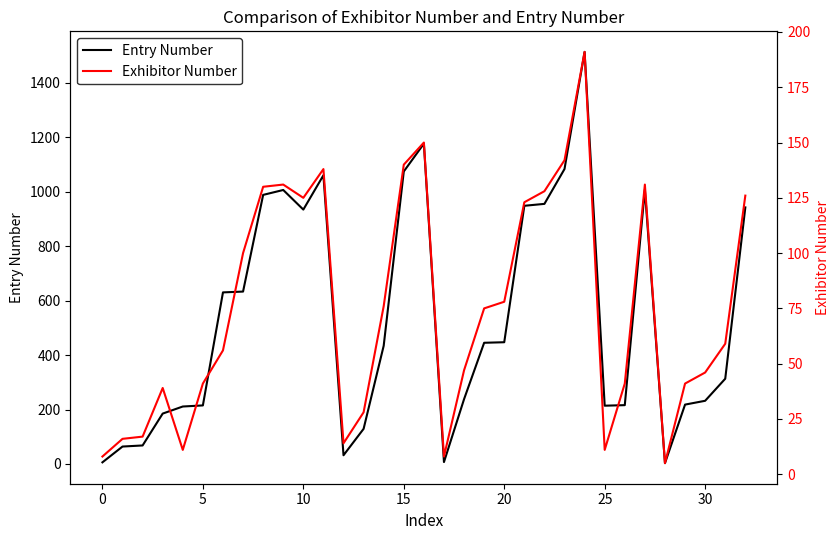

How many intersections are there between Entry Number and Exhibitor Number?

5